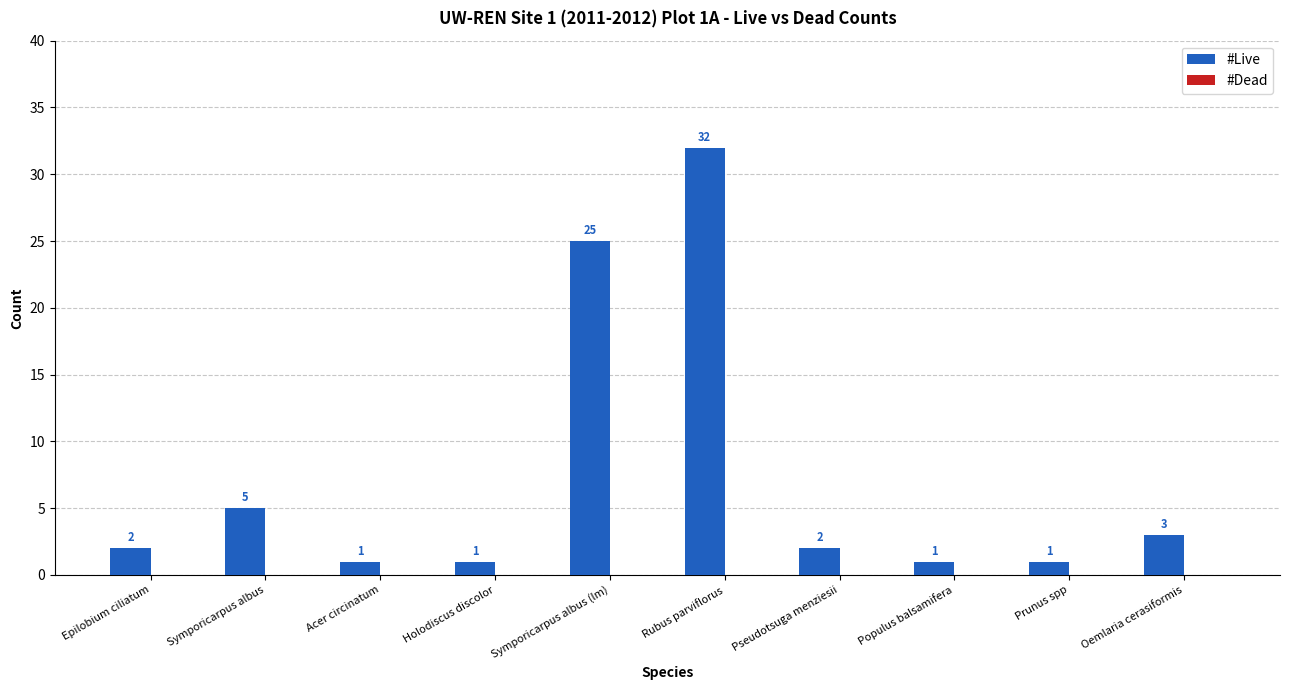

What is the ratio of the value at Pseudotsuga menziesii to the value at Symporicarpus albus?

0.4